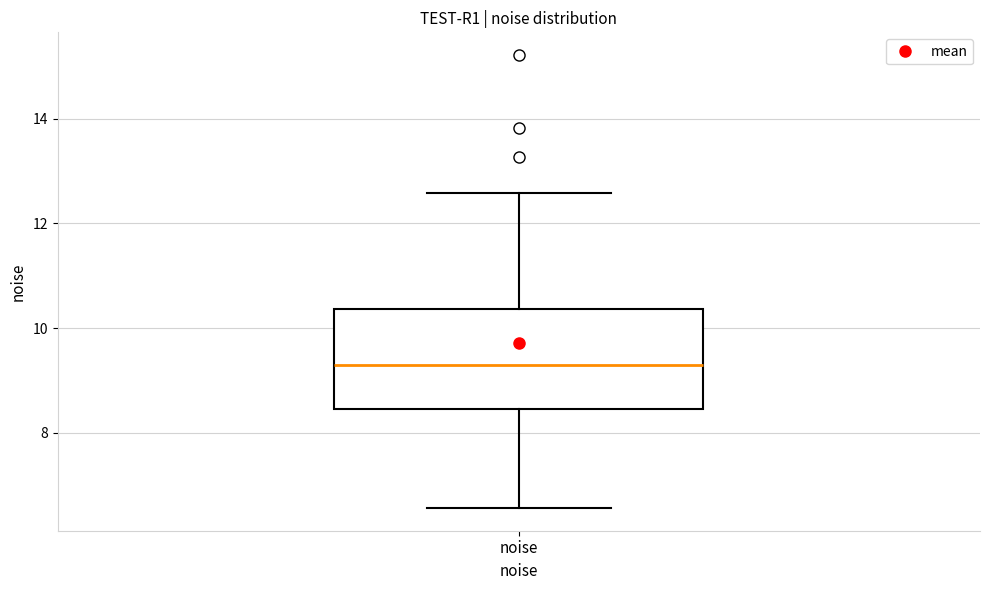

Transcribe this box plot: give where the median line is, the range the box spans, and where the two whiskers end, as read against the y-axis. The values are not printed on the chart, so give them approximately, as read against the axis.

median 9.2, box 8.4 to 10.4, whiskers 6.6 to 12.6